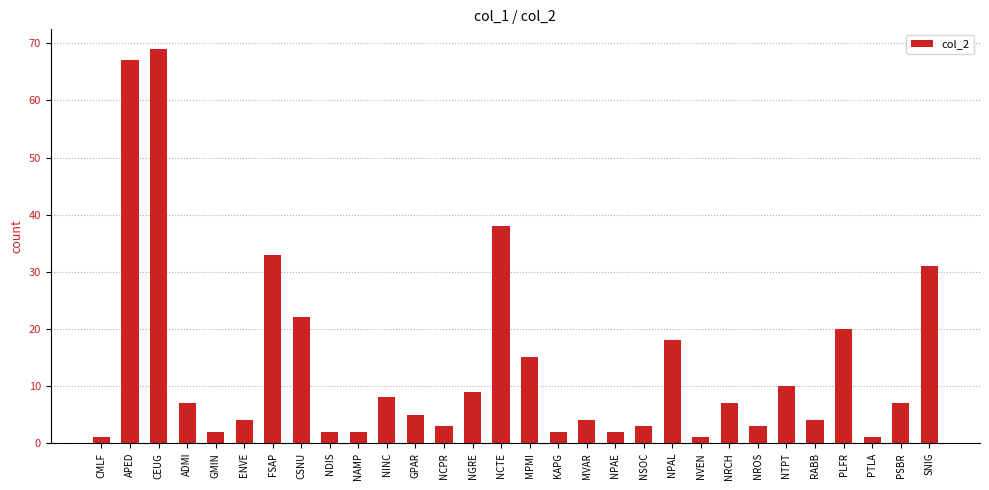

True or false: the data shows 11 at NPAL.

False